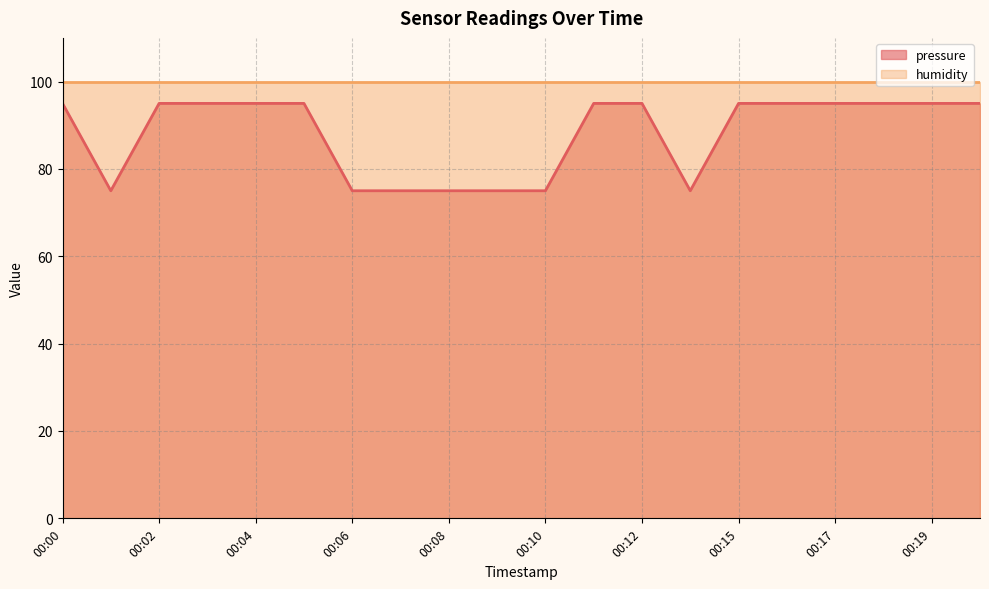

Read the value at 00:07, to the nearest 5.

75